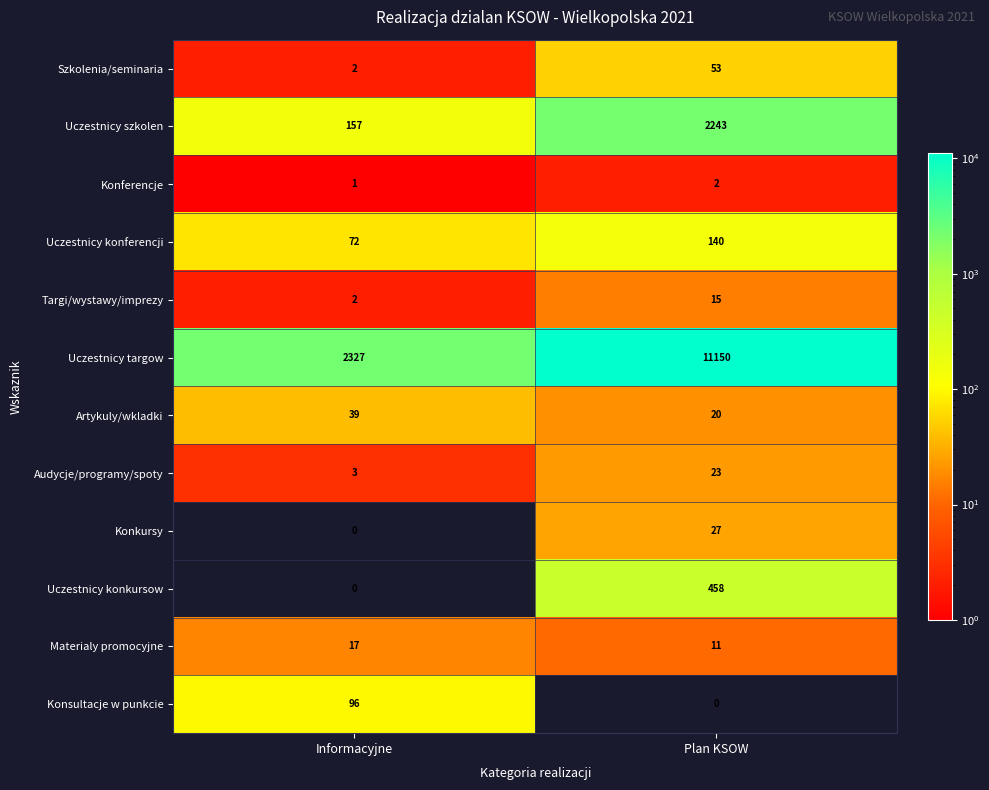

Rank the series by their maximum value, from lowest to highest.

Konferencje, Targi/wystawy/imprezy, Materialy promocyjne, Audycje/programy/spoty, Konkursy, Artykuly/wkladki, Szkolenia/seminaria, Konsultacje w punkcie, Uczestnicy konferencji, Uczestnicy konkursow, Uczestnicy szkolen, Uczestnicy targow